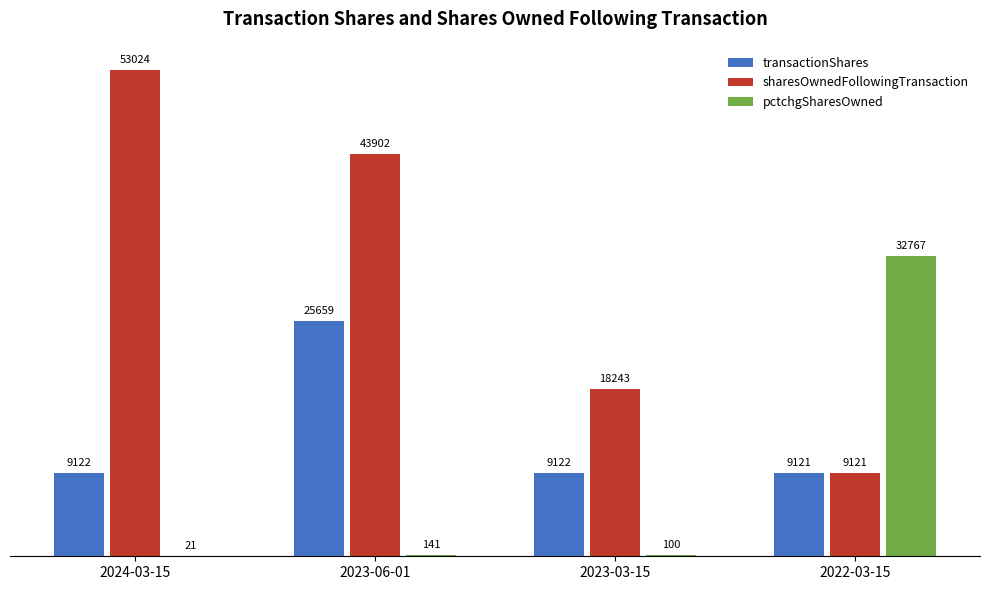

The sharesOwnedFollowingTransaction series shows 4760 at 2022-03-15. True or false?

False